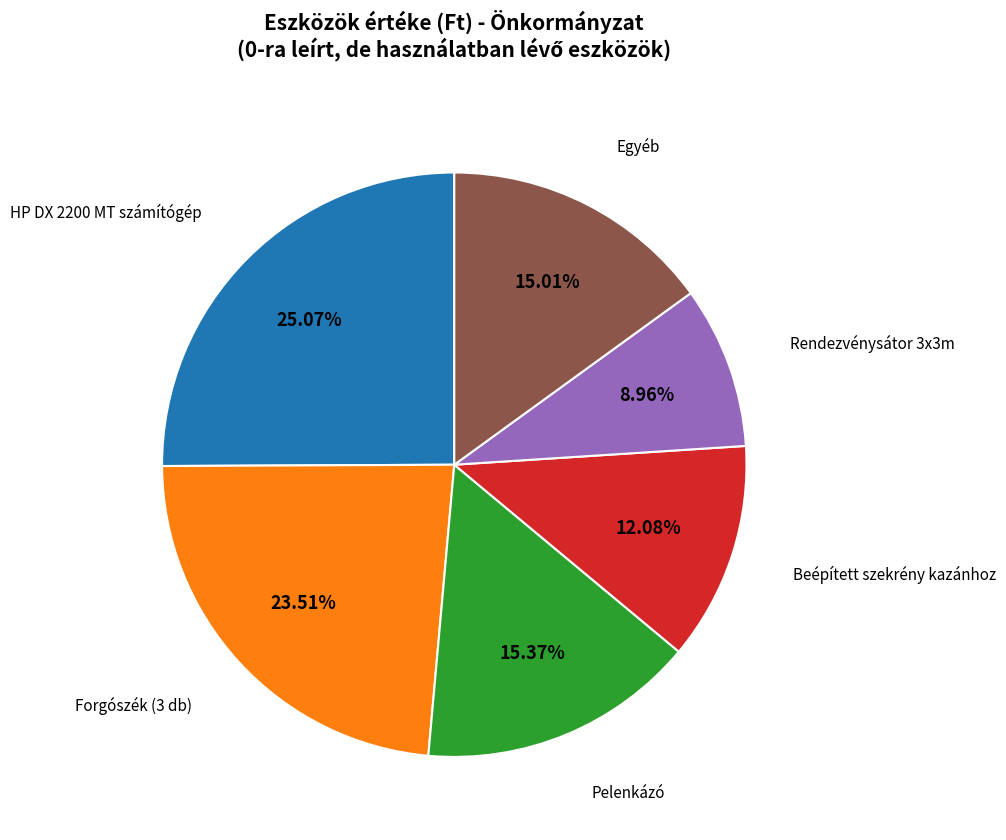

To the nearest percent, what is the average slice percentage?

17%